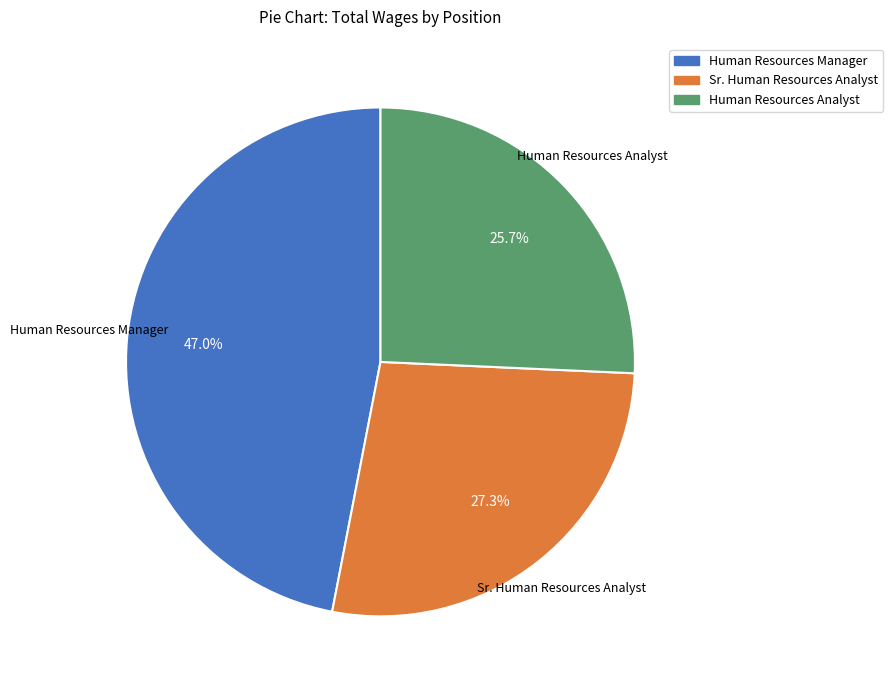

Which slice is the smallest?

Human Resources Analyst